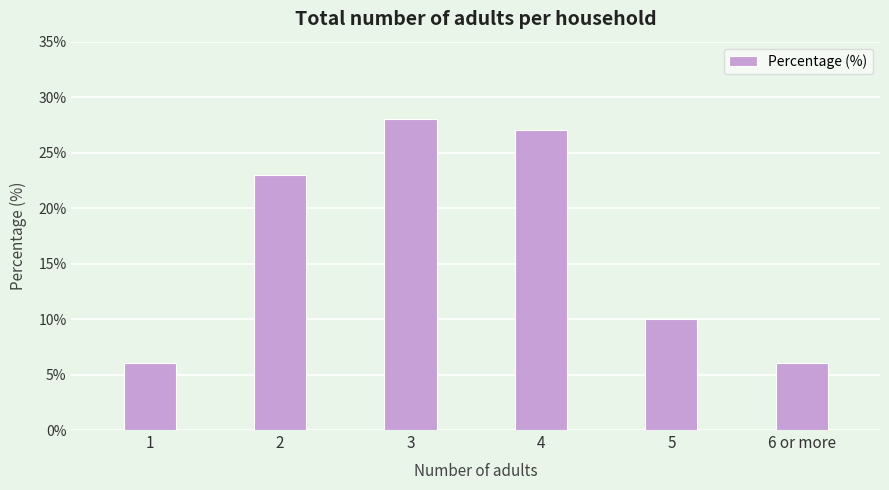

Reading left to right, extract all data points from this chart.

1=6	2=23	3=28	4=27	5=10	6 or more=6